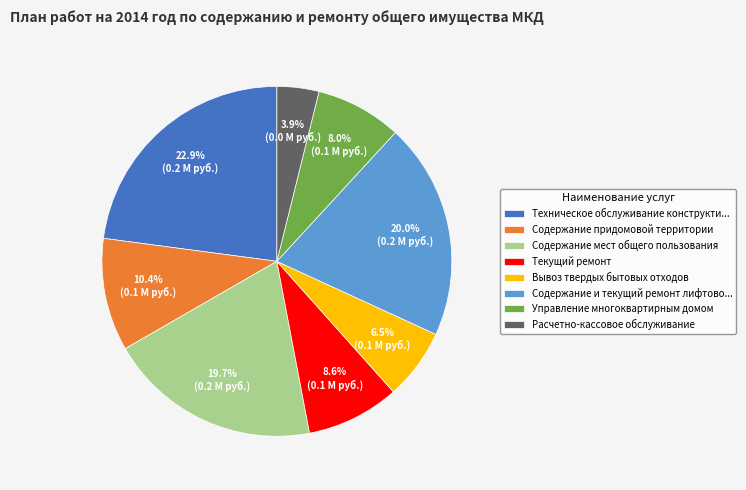

Which category has the smallest portion of the pie?

Расчетно-кассовое обслуживание